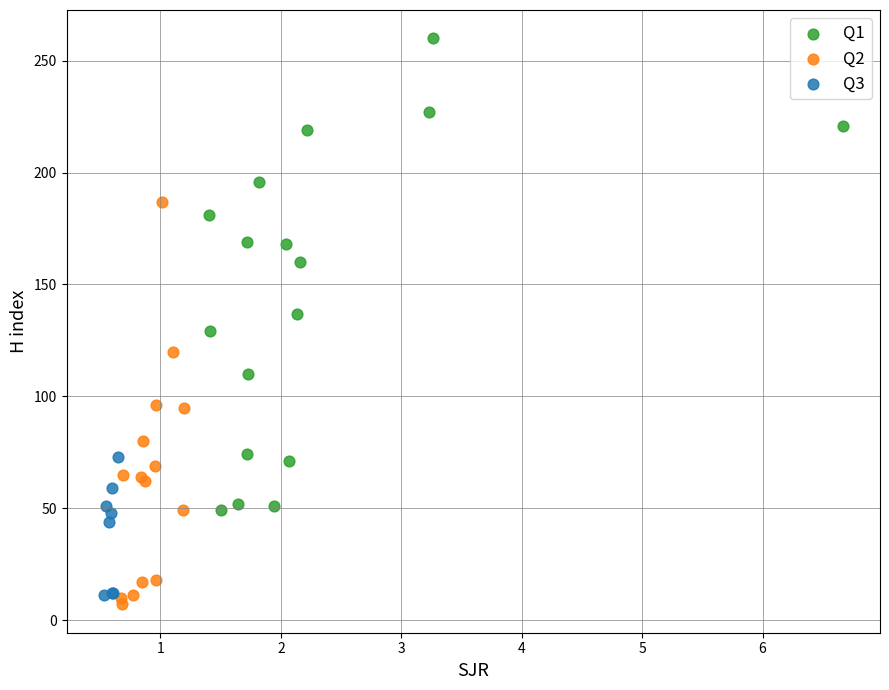

What are all the series names shown in the legend?

Q1, Q2, Q3